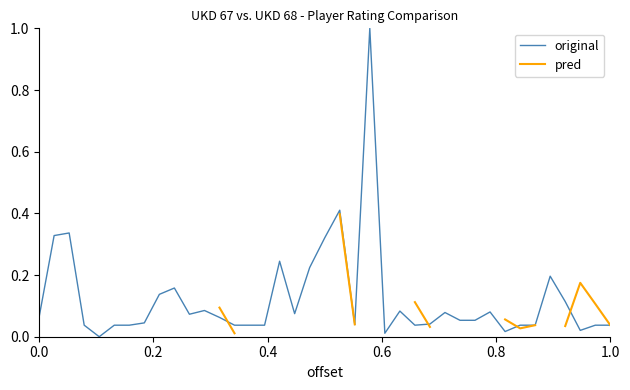

What is the maximum value for original?

1.0